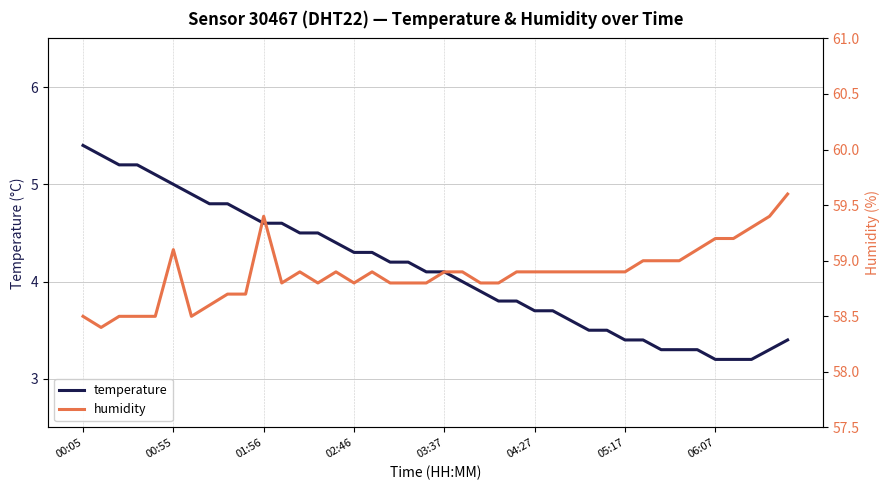

Reading left to right, transcribe all the data shown in this chart.

temperature: 5.4	5.3	5.2	5.2	5.1	5.0	4.9	4.8	4.8	4.7	4.6	4.6	4.5	4.5	4.4	4.3	4.3	4.2	4.2	4.1	4.1	4.0	3.9	3.8	3.8	3.7	3.7	3.6	3.5	3.5	3.4	3.4	3.3	3.3	3.3	3.2	3.2	3.2	3.3	3.4
humidity: 58.5	58.4	58.5	58.5	58.5	59.1	58.5	58.6	58.7	58.7	59.4	58.8	58.9	58.8	58.9	58.8	58.9	58.8	58.8	58.8	58.9	58.9	58.8	58.8	58.9	58.9	58.9	58.9	58.9	58.9	58.9	59.0	59.0	59.0	59.1	59.2	59.2	59.3	59.4	59.6